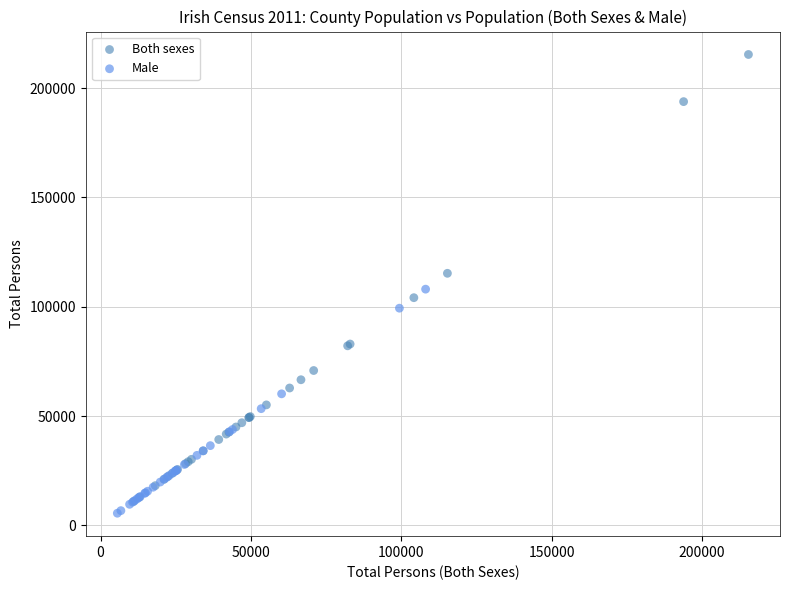

Which series contains the lowest Y value?

Male